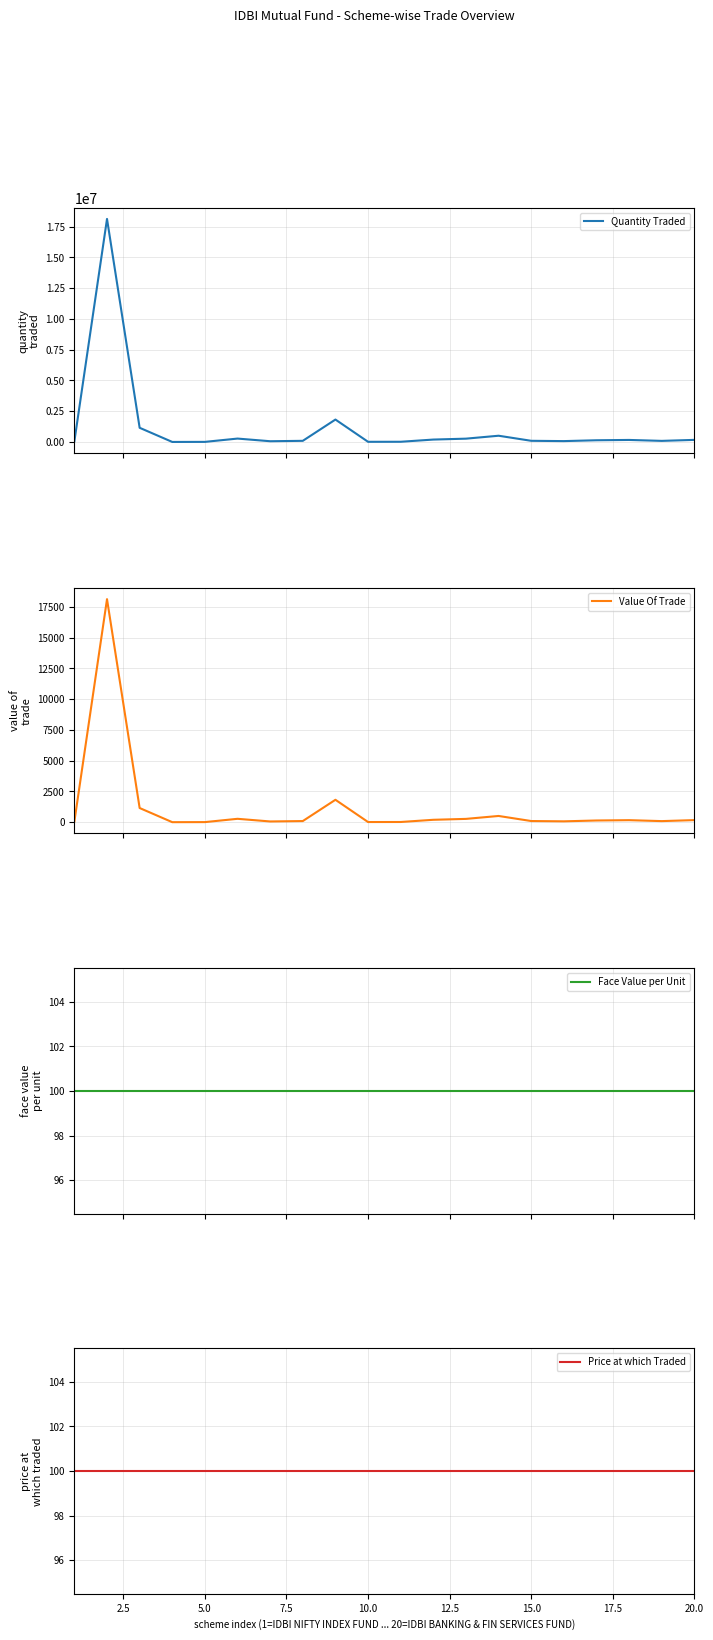

What is the value of the Price at which Traded point at the 14th from the left?

100.0